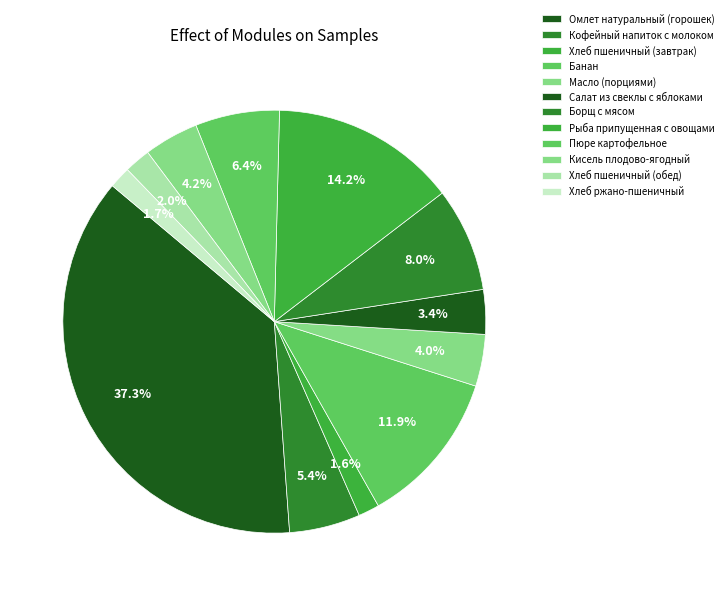

Combined, what portion of the pie is Масло (порциями) and Пюре картофельное?

10.4%